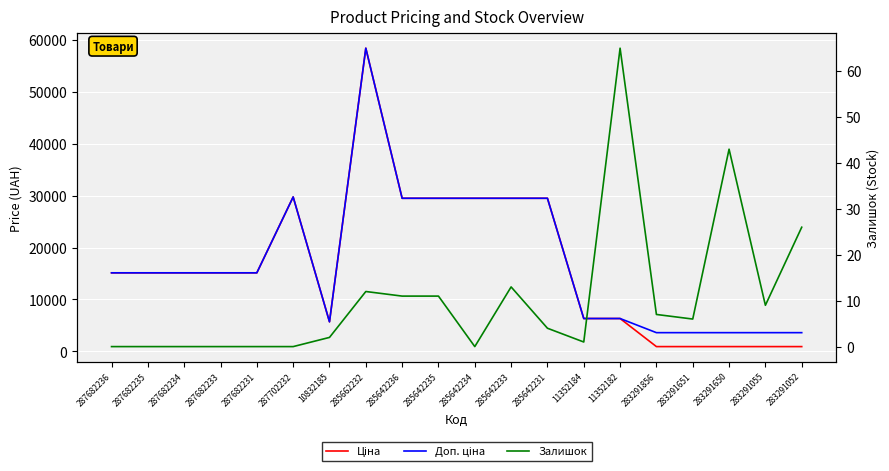

What is the value of the Доп. ціна point at the 15th from the left?

6308.8